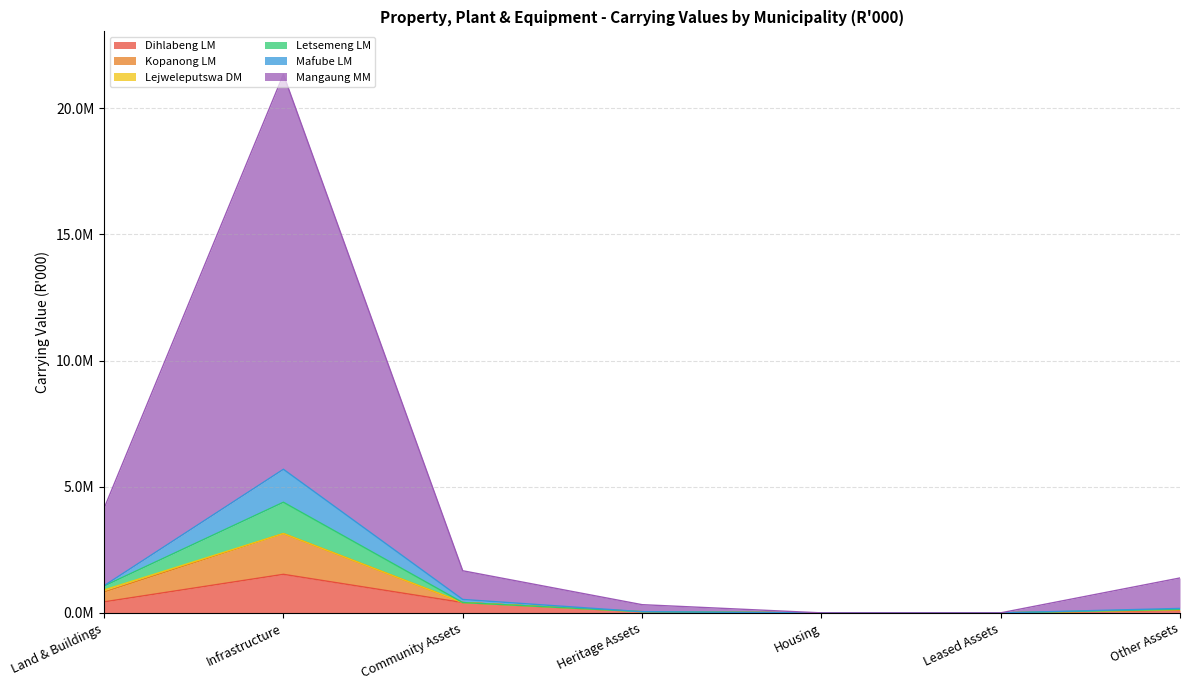

List the labels in order of Dihlabeng LM value, largest first.

Infrastructure, Land & Buildings, Community Assets, Other Assets, Heritage Assets, Housing, Leased Assets